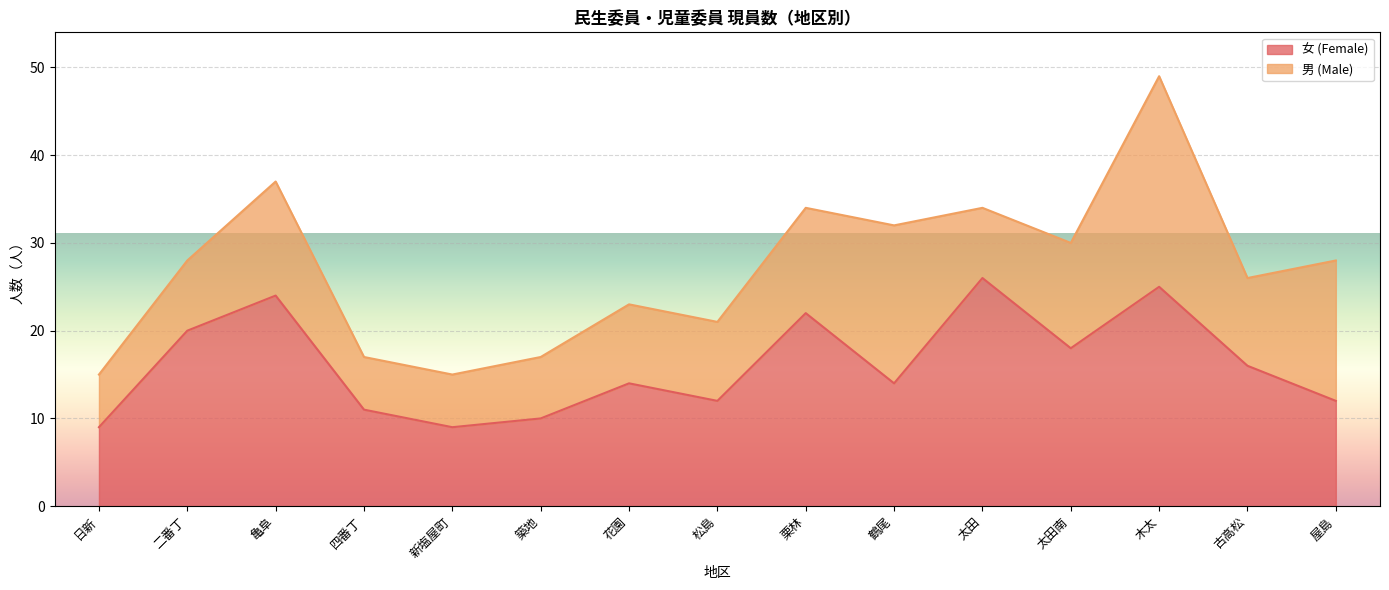

Where is the first local maximum?

亀阜